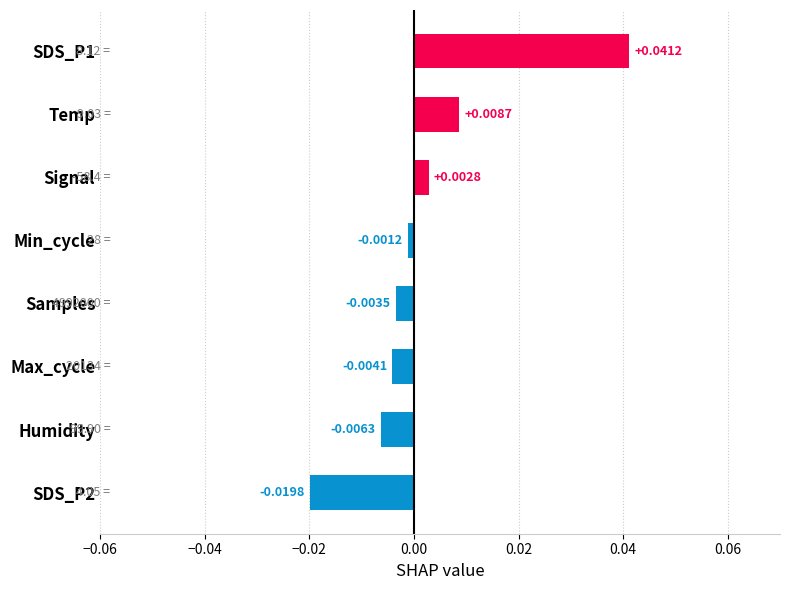

Rank the categories by value from lowest to highest.

SDS_P2, Humidity, Max_cycle, Samples, Min_cycle, Signal, Temp, SDS_P1